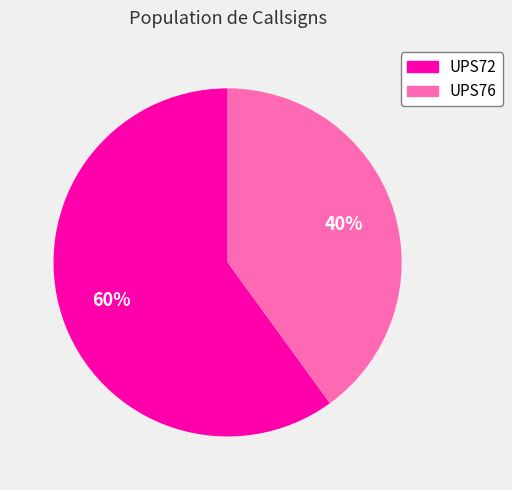

To the nearest percent, what is the difference between the largest and smallest slice percentages?

20%